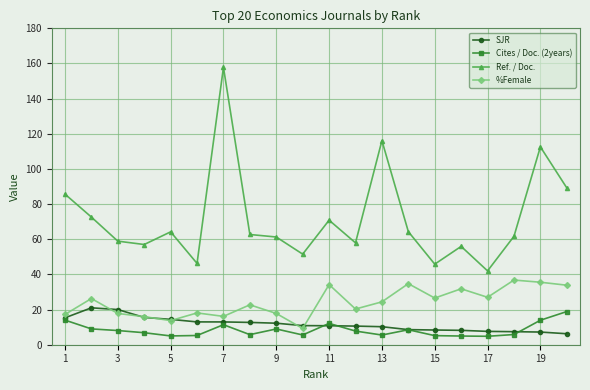

What is the greatest value displayed?

157.8